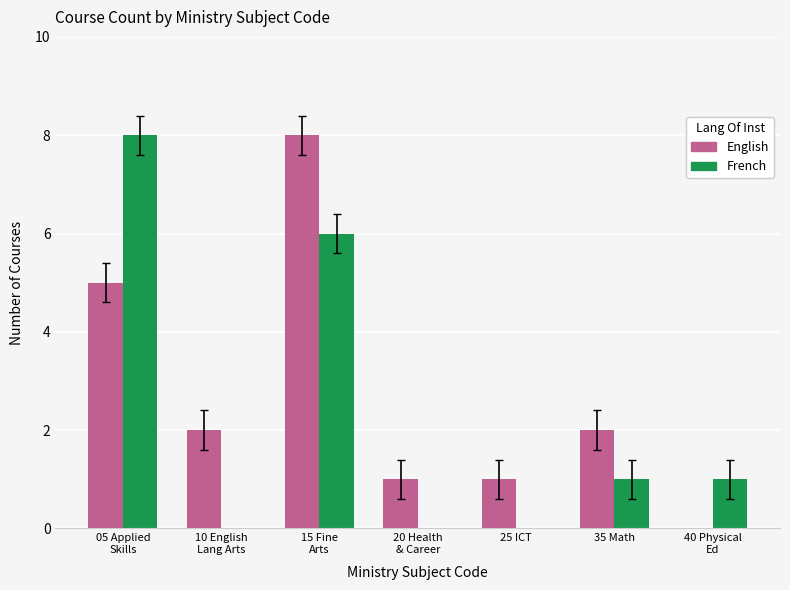

Is it true that French equals 6 at 15 Fine
Arts?

True